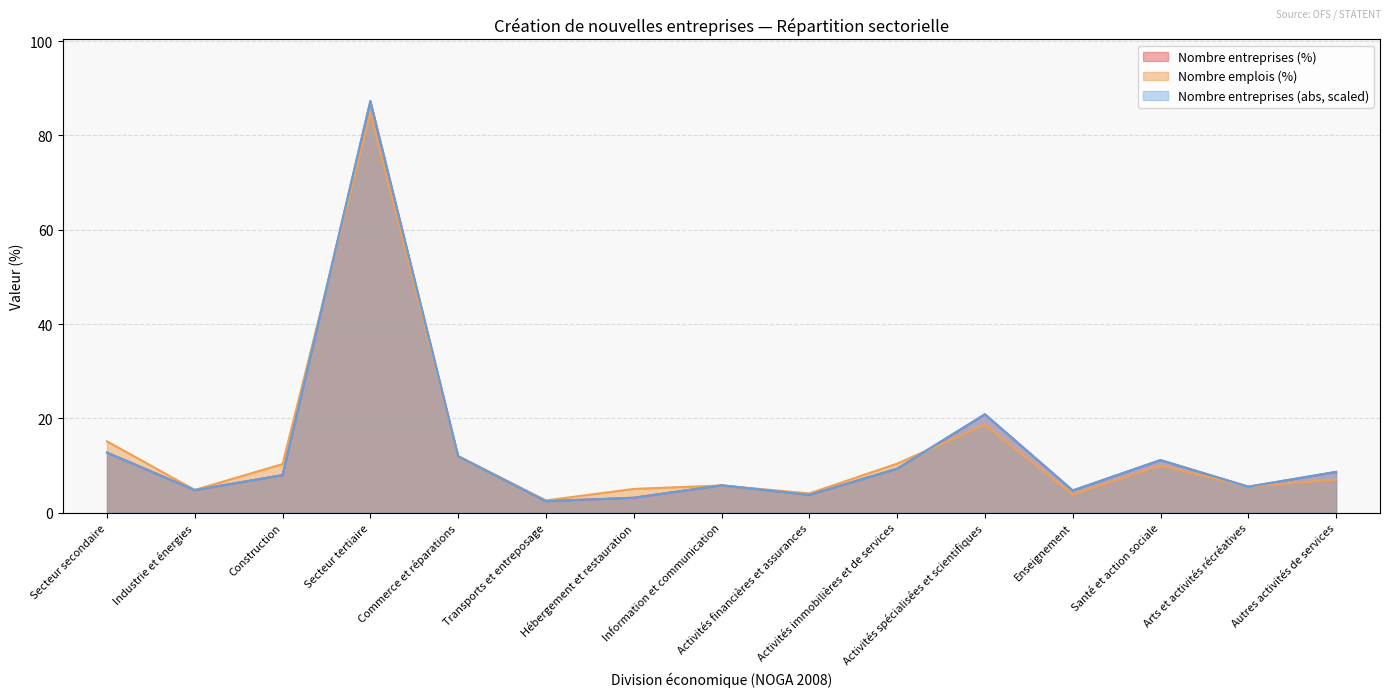

How many interior local peaks does the Nombre entreprises (%) series have?

4